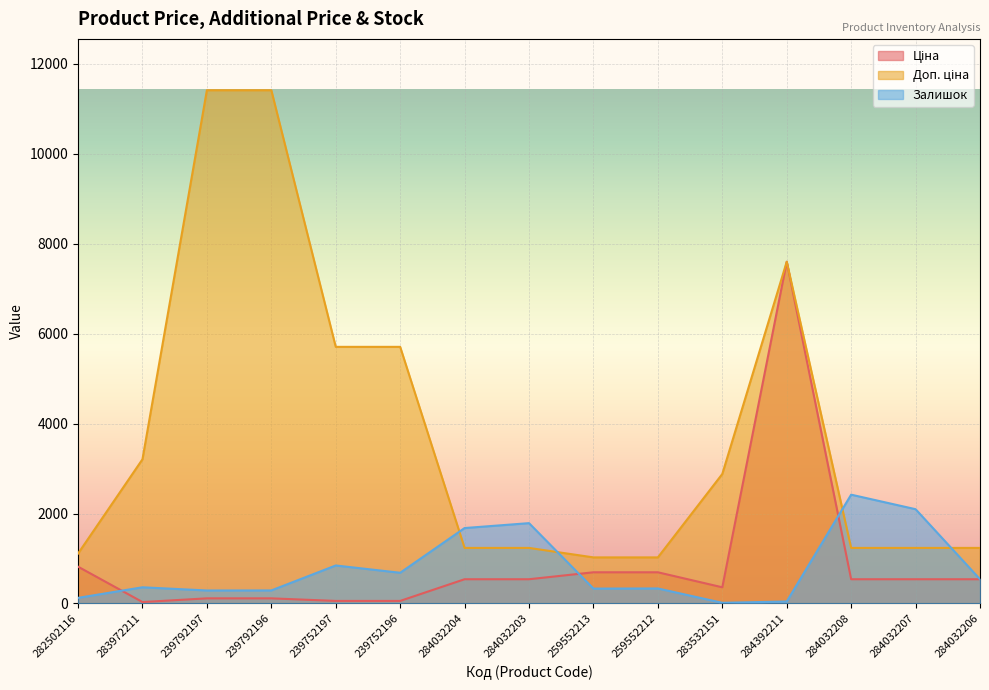

Which series ends up on top after the final intersection of Залишок and Ціна?

Залишок